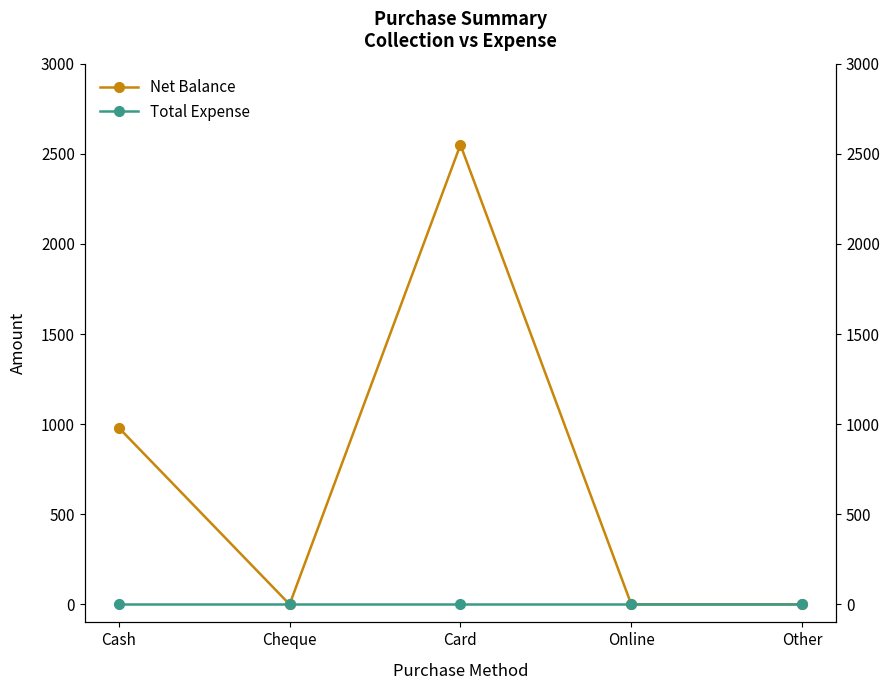

At how many categories does at least one series exceed 2160?

1